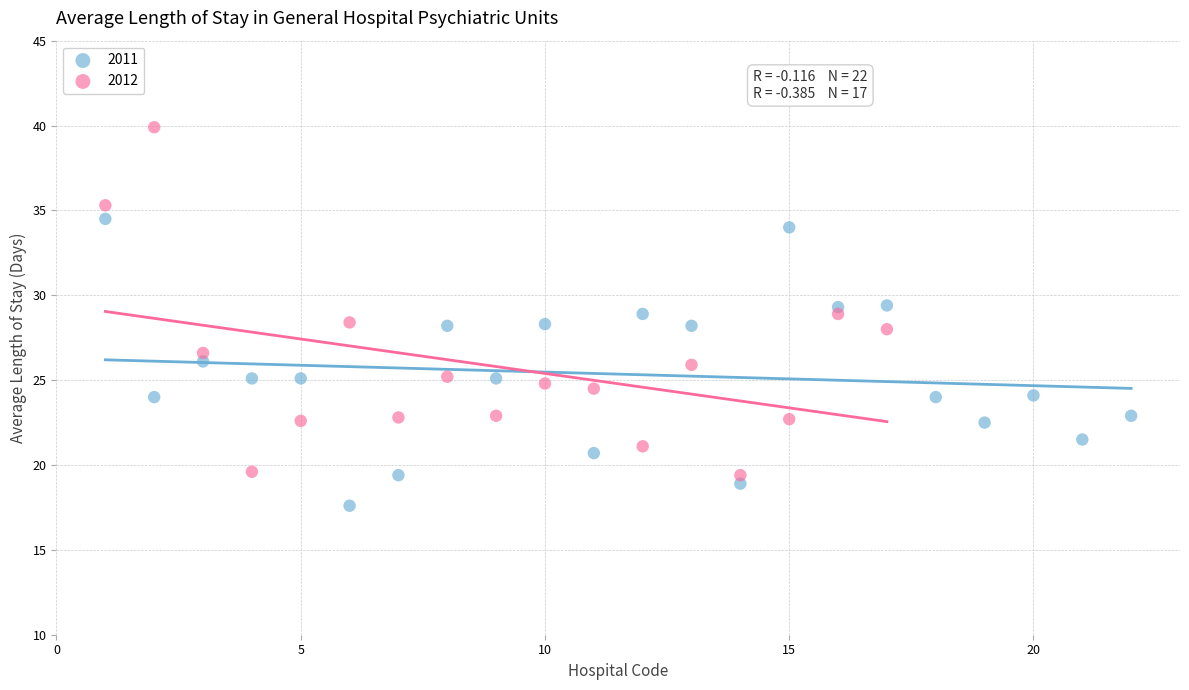

Which series reaches the minimum Y coordinate?

2011